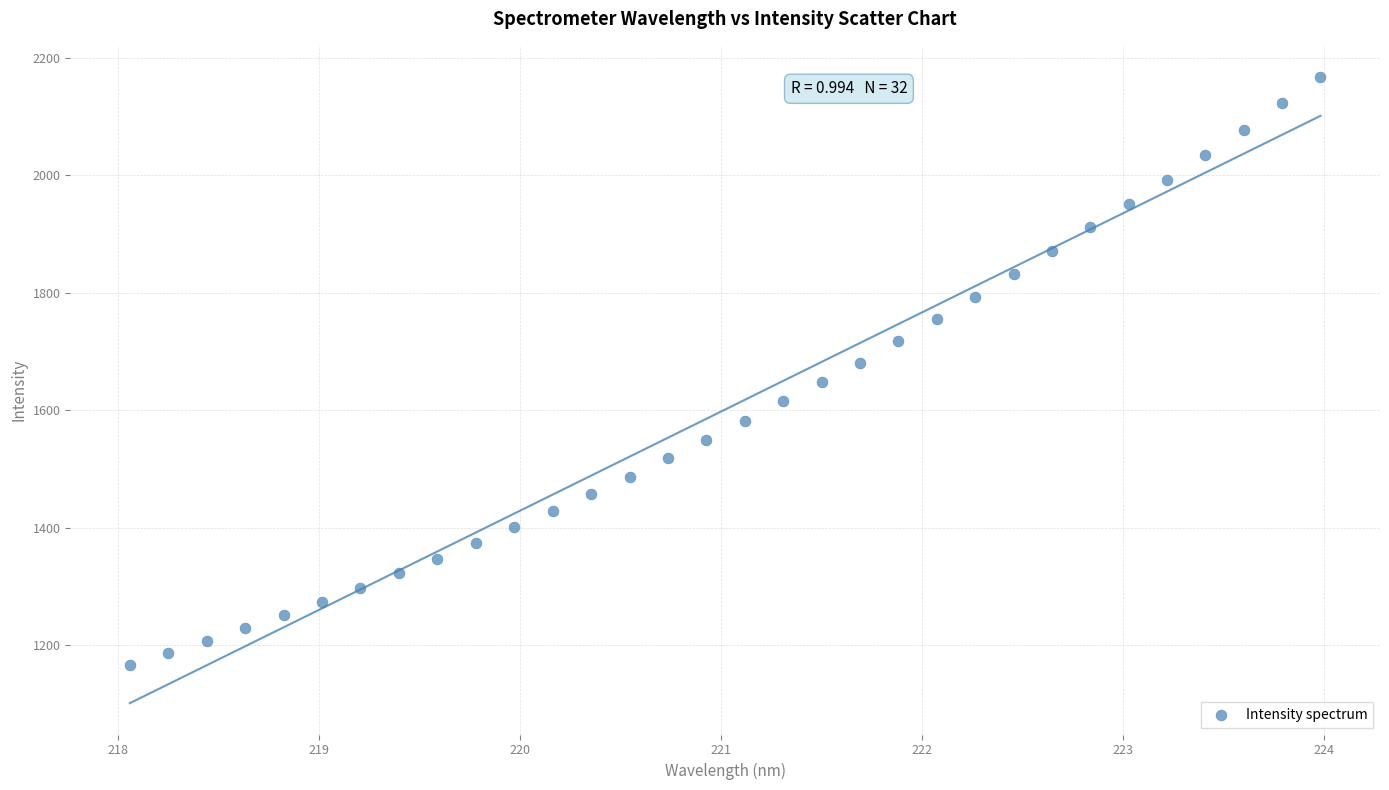

What is the range of X values (max minus min)?

5.9